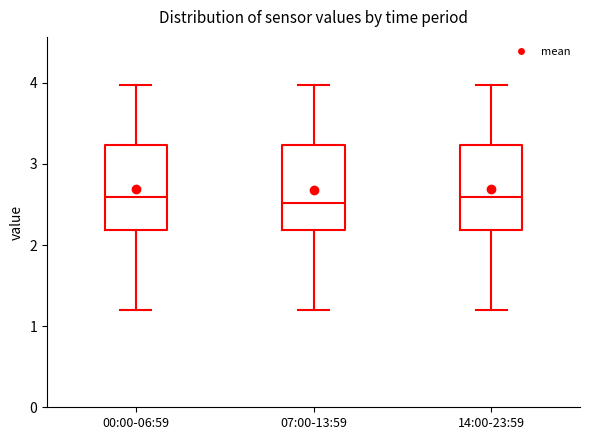

Where is the upper edge of the box for 07:00-13:59 on the y-axis? The values are not printed on the chart, so give them approximately, as read against the axis.

3.2